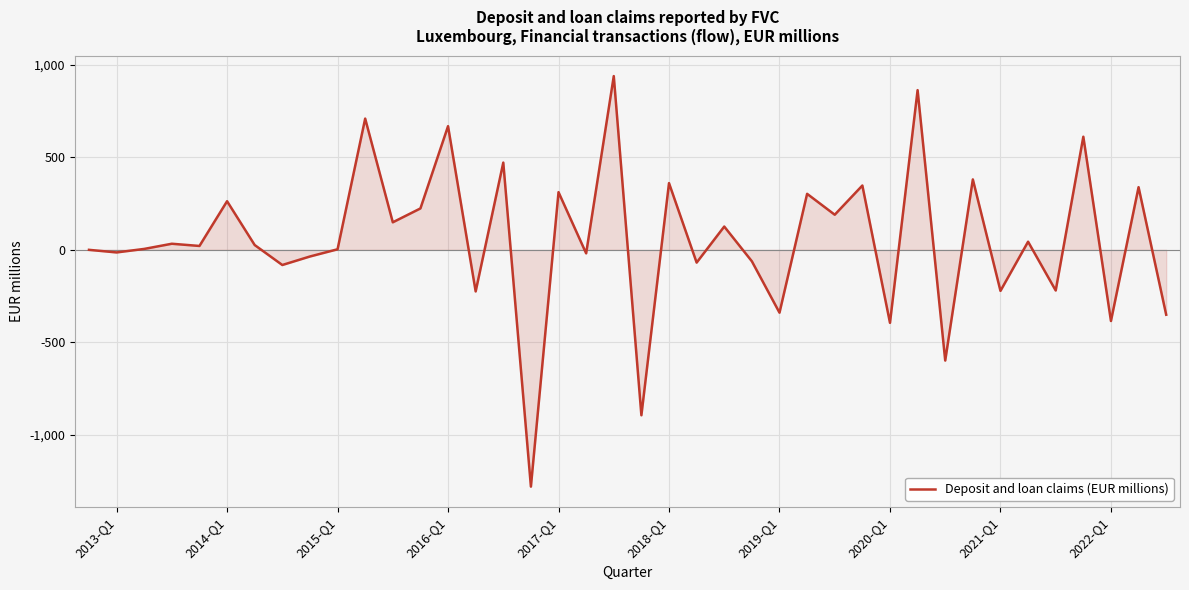

What is the difference between the maximum and minimum values?

2221